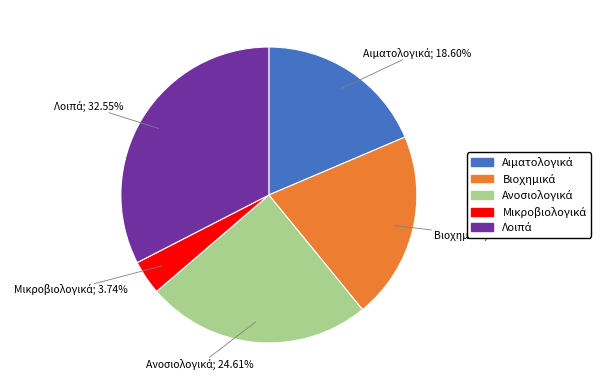

Is there a majority slice in this chart?

No